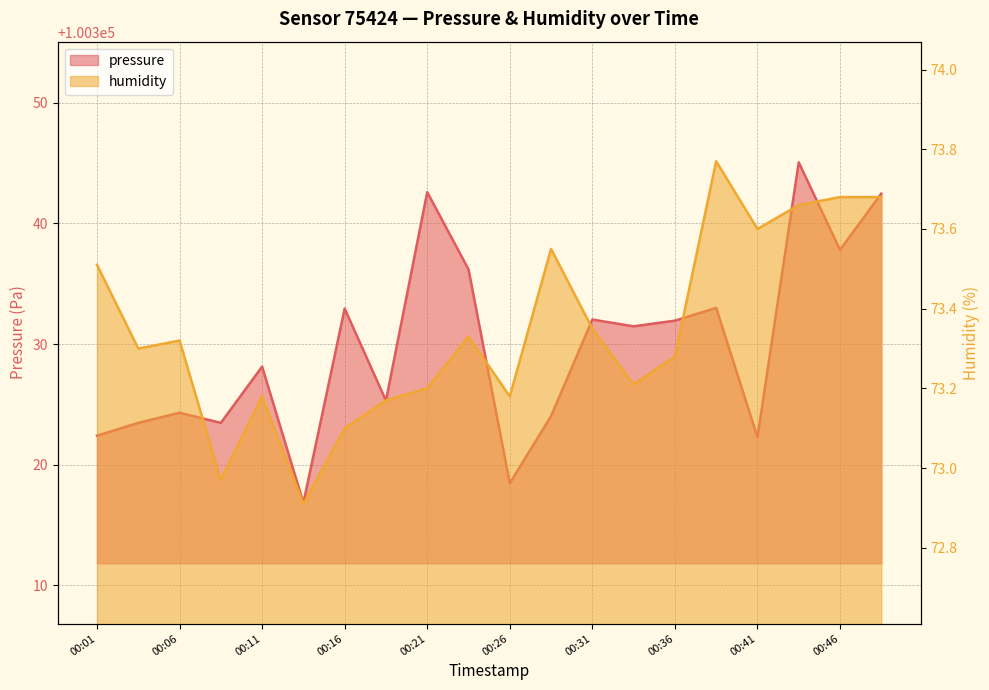

Is it true that humidity equals 123.7 at 00:26?

False